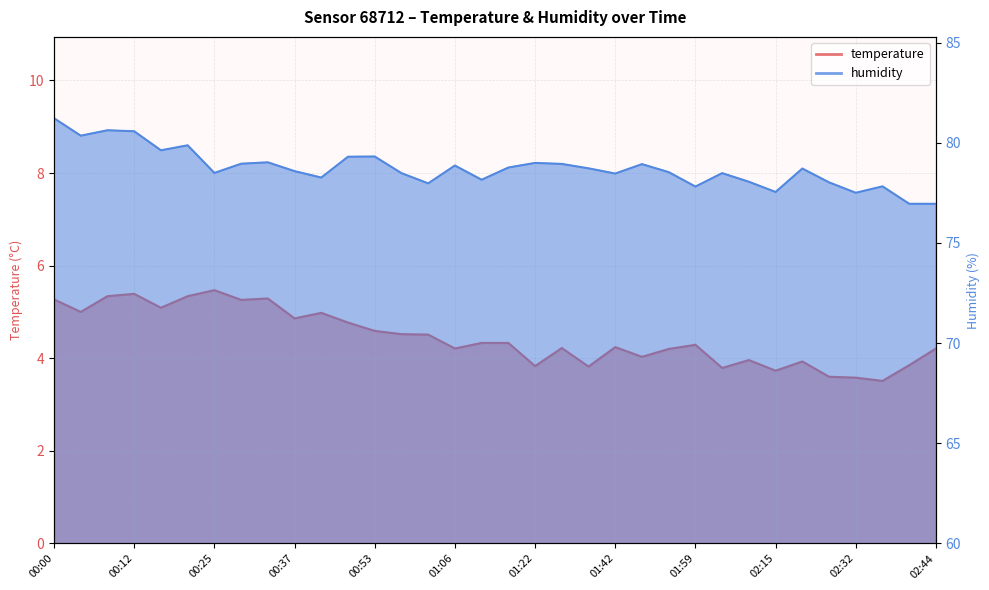

Which category has the lowest value across all series?

02:36